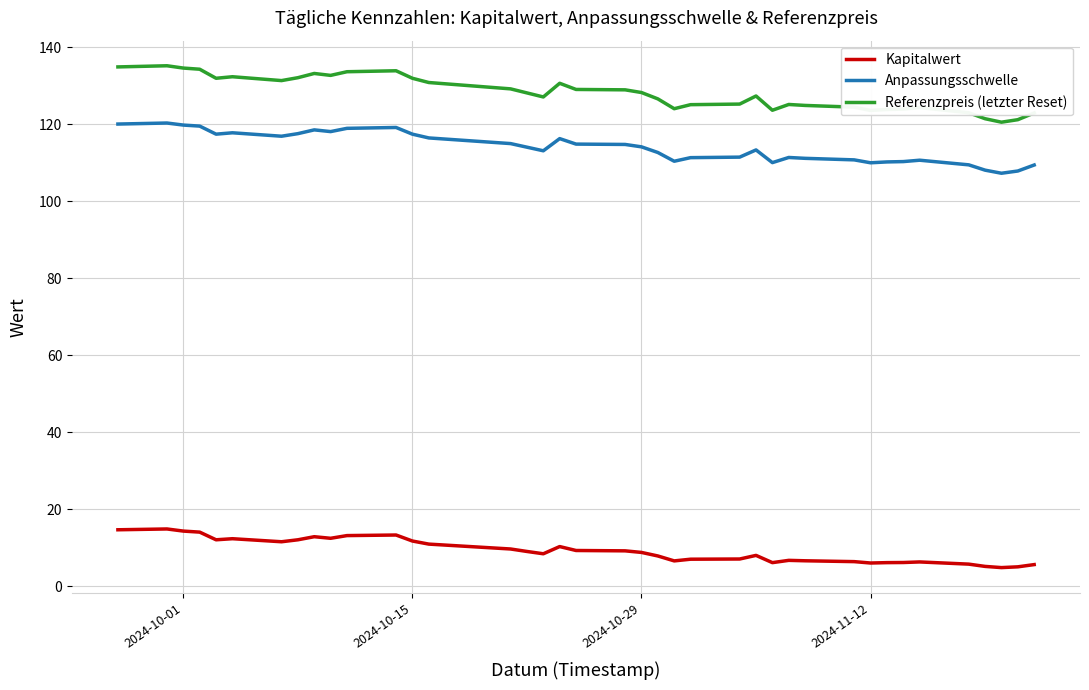

Which series has the largest range (max minus min)?

Referenzpreis (letzter Reset)